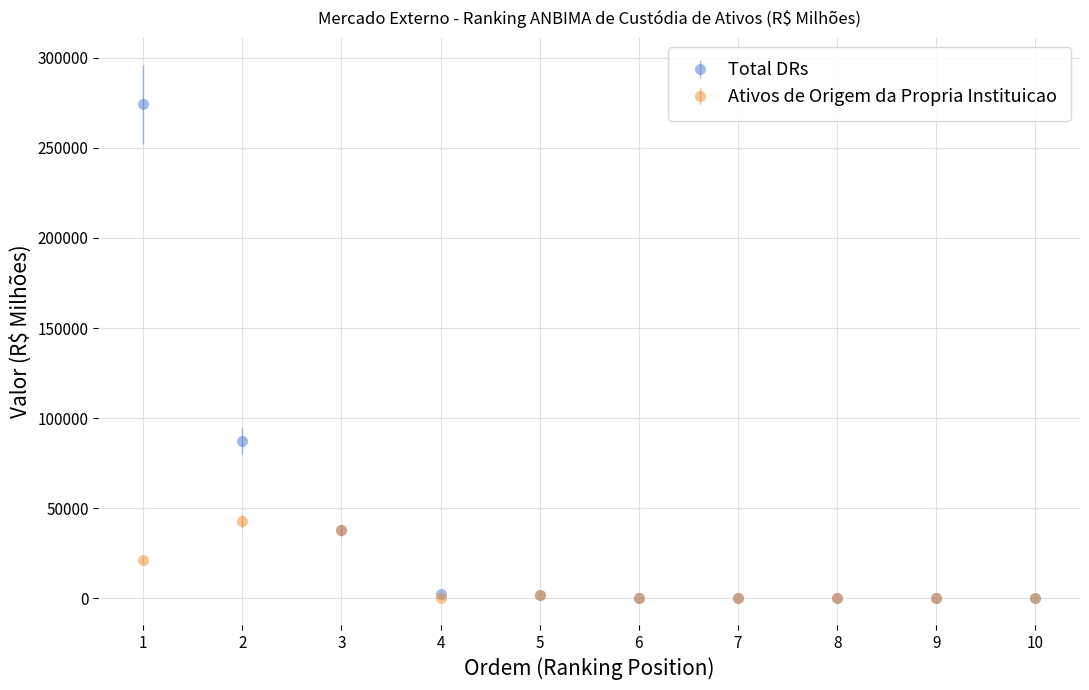

Which series has the widest spread of values?

Total DRs